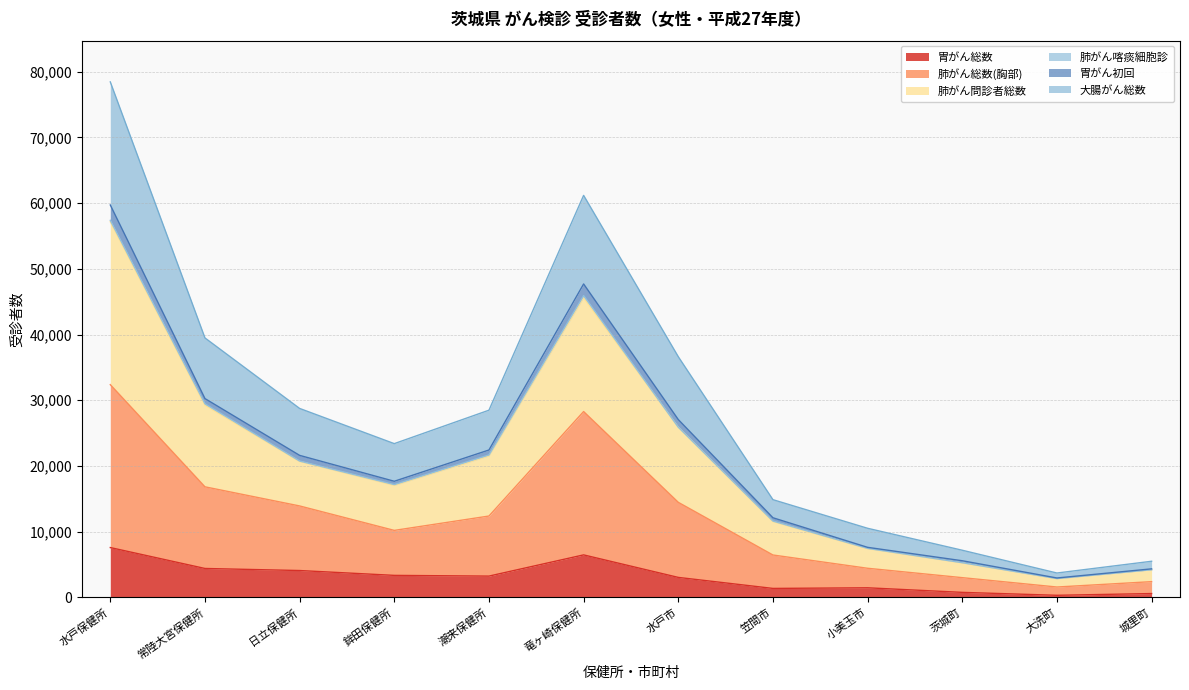

True or false: 胃がん総数 and 胃がん初回 intersect in this chart.

False